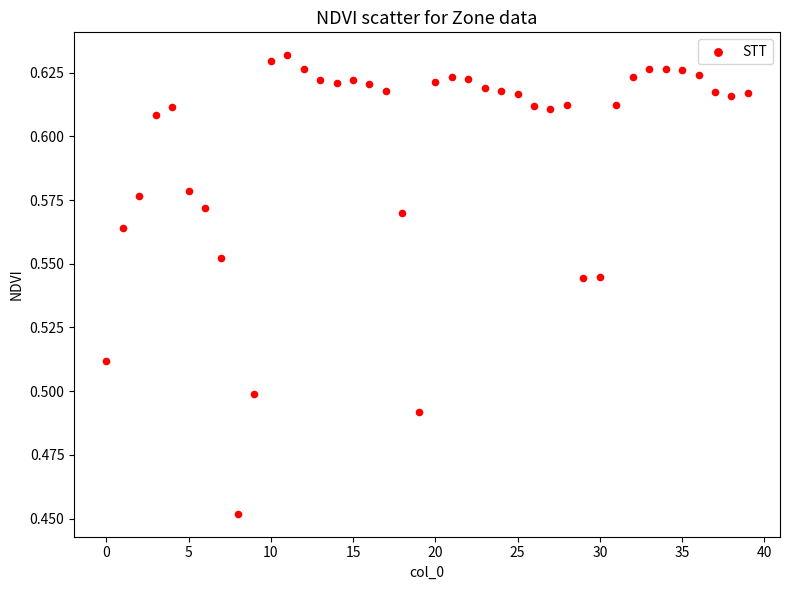

What is the range of X values (max minus min)?

39.0